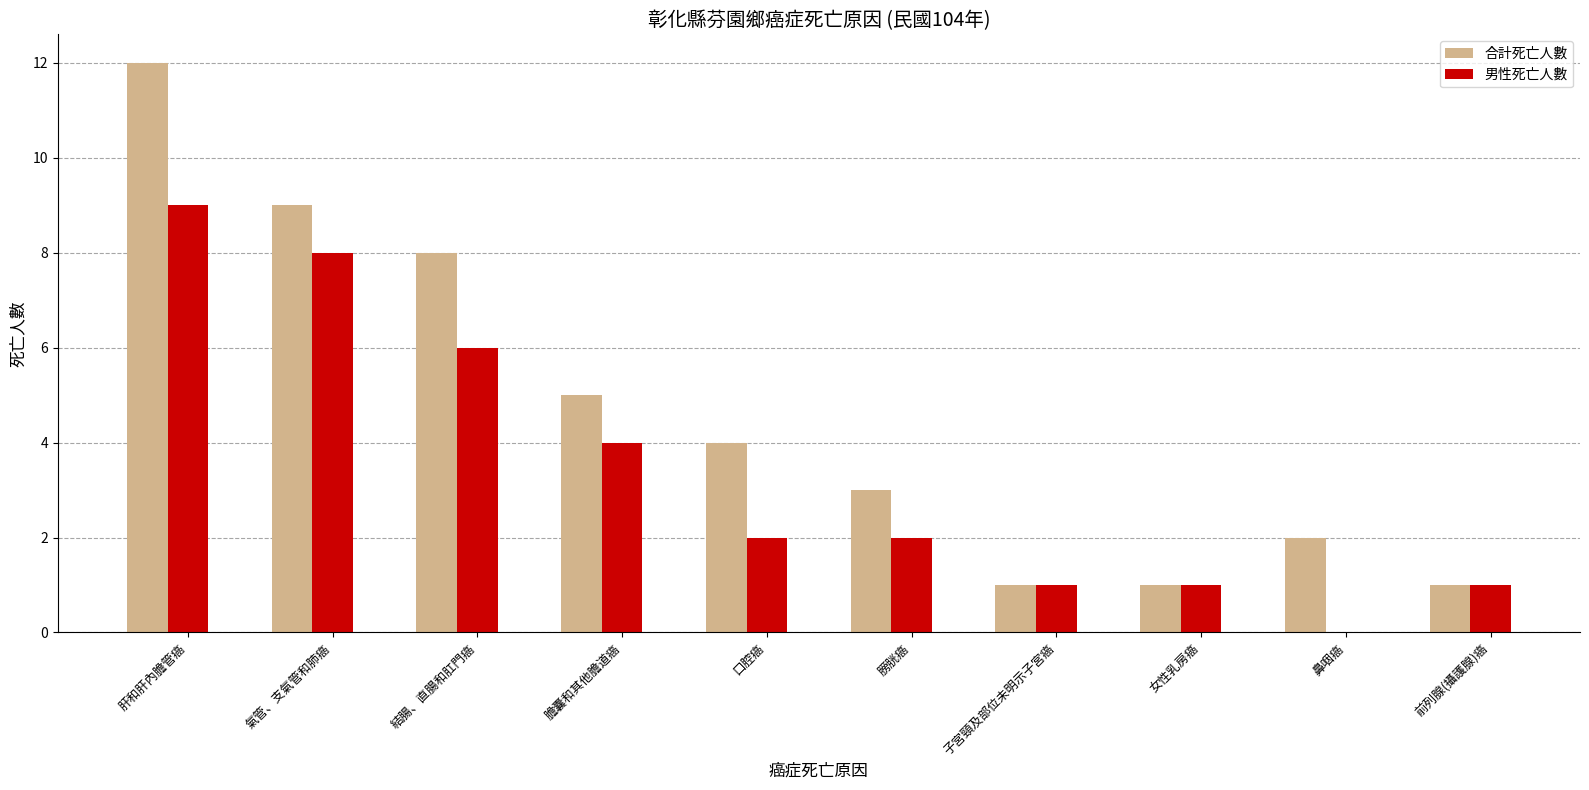

Reading right to left, list all the values displayed in this chart.

合計死亡人數: 前列腺(攝護腺)癌=1	鼻咽癌=2	女性乳房癌=1	子宮頸及部位未明示子宮癌=1	膀胱癌=3	口腔癌=4	膽囊和其他膽道癌=5	結腸、直腸和肛門癌=8	氣管、支氣管和肺癌=9	肝和肝內膽管癌=12
男性死亡人數: 前列腺(攝護腺)癌=1	鼻咽癌=0	女性乳房癌=1	子宮頸及部位未明示子宮癌=1	膀胱癌=2	口腔癌=2	膽囊和其他膽道癌=4	結腸、直腸和肛門癌=6	氣管、支氣管和肺癌=8	肝和肝內膽管癌=9